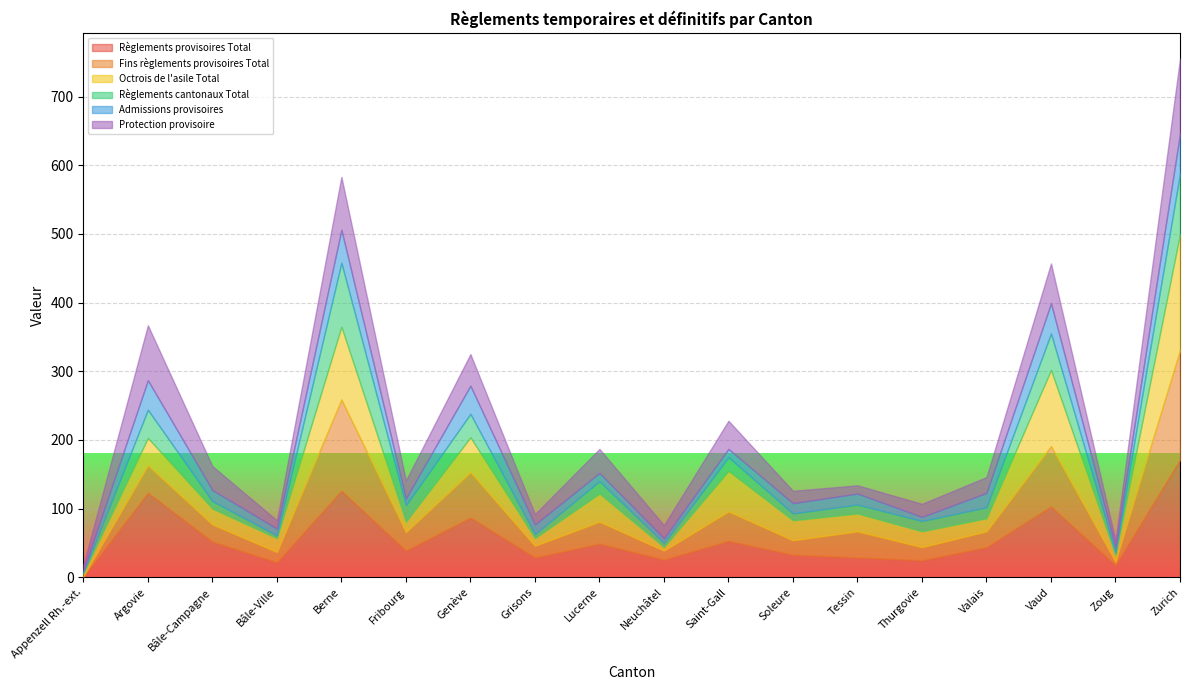

Which series has the largest total across all categories?

Règlements provisoires Total